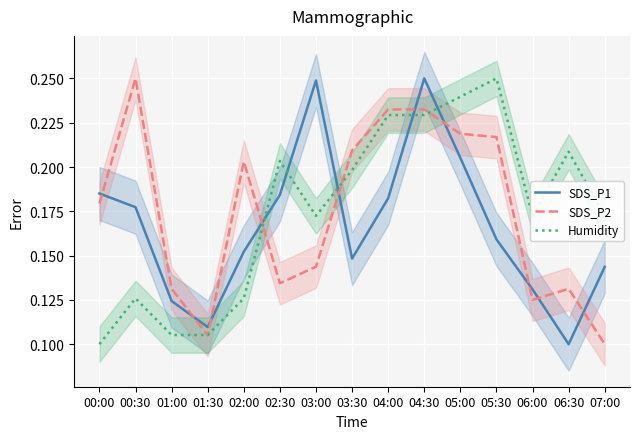

What is the smallest value displayed?

0.1